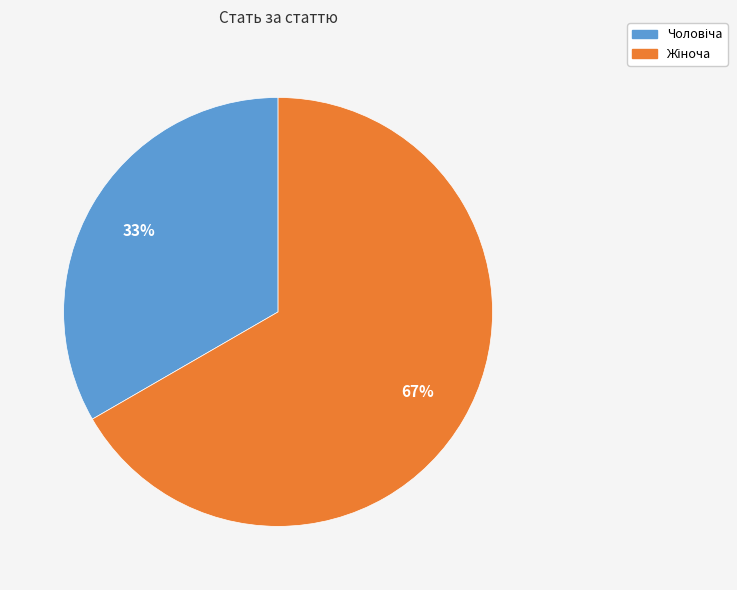

How many segments does this pie chart have?

2